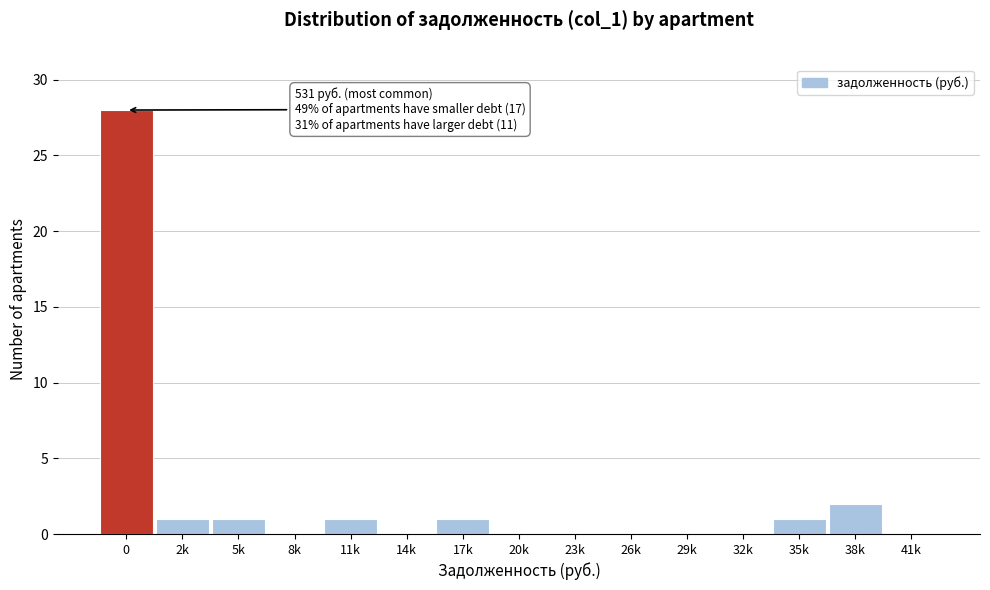

Reading left to right, what are all the values shown in this chart?

0=28	2k=1	5k=1	8k=0	11k=1	14k=0	17k=1	20k=0	23k=0	26k=0	29k=0	32k=0	35k=1	38k=2	41k=0